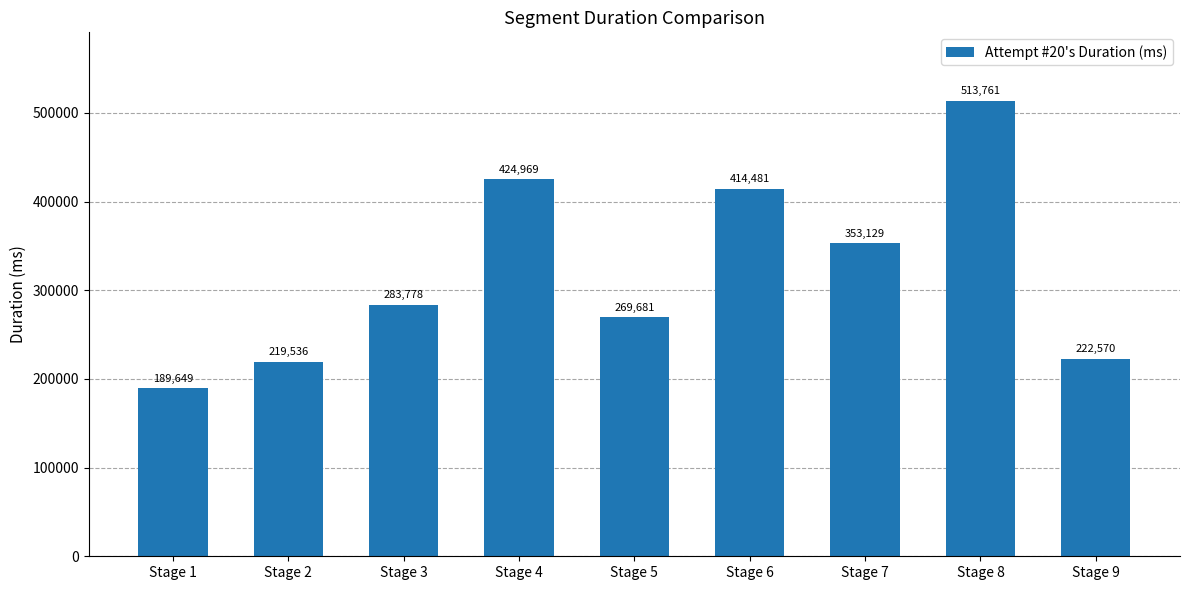

How many bars are there in total?

9